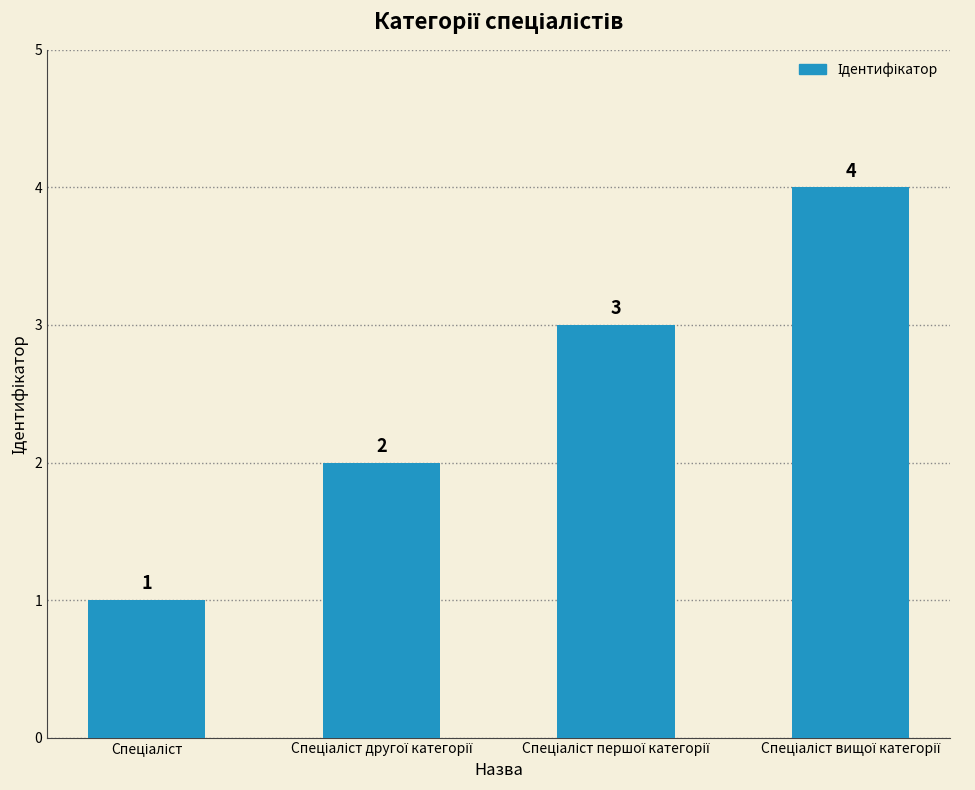

What is the difference between the maximum and minimum values?

3